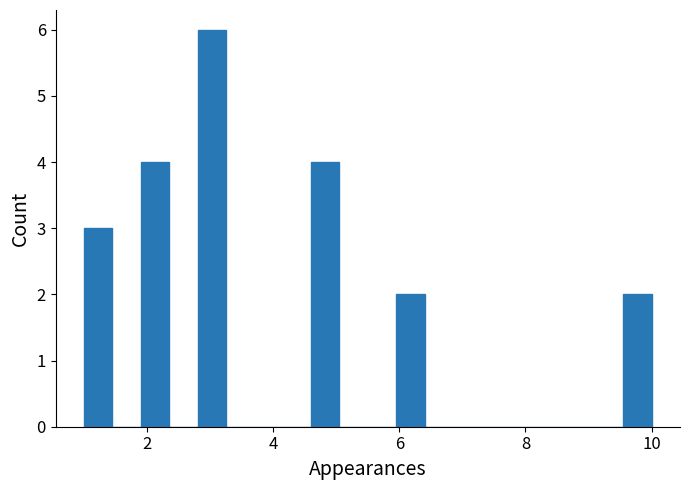

Read against the x-axis, roughly where is the centre of the tallest bar?

3.0